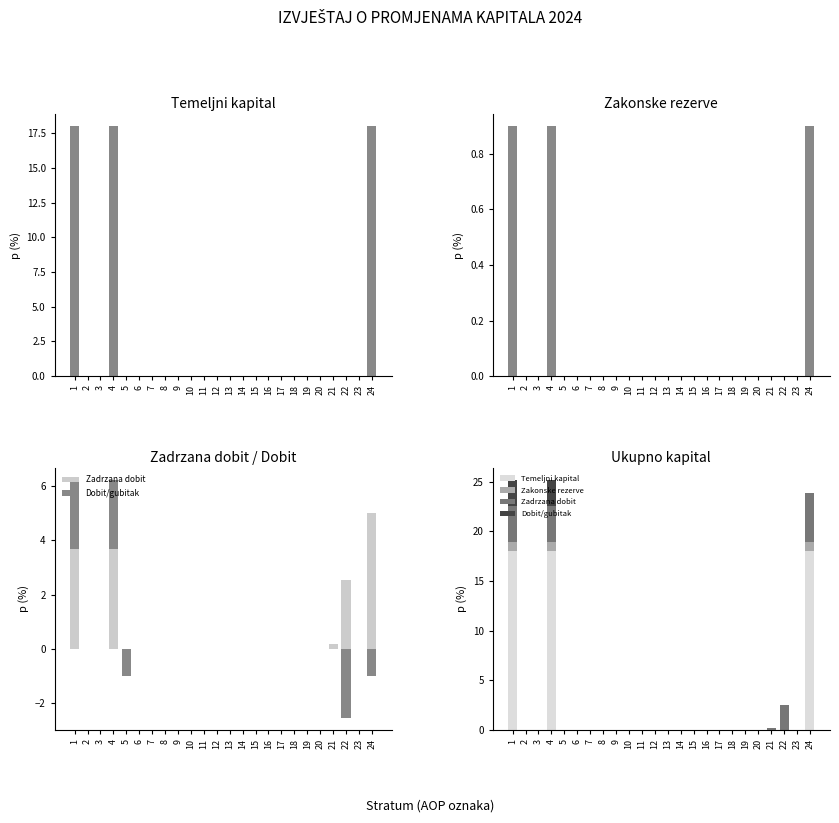

At 4, list the series in order from largest to smallest.

Temeljni kapital, Zadrzana dobit, Dobit/gubitak, Zakonske rezerve